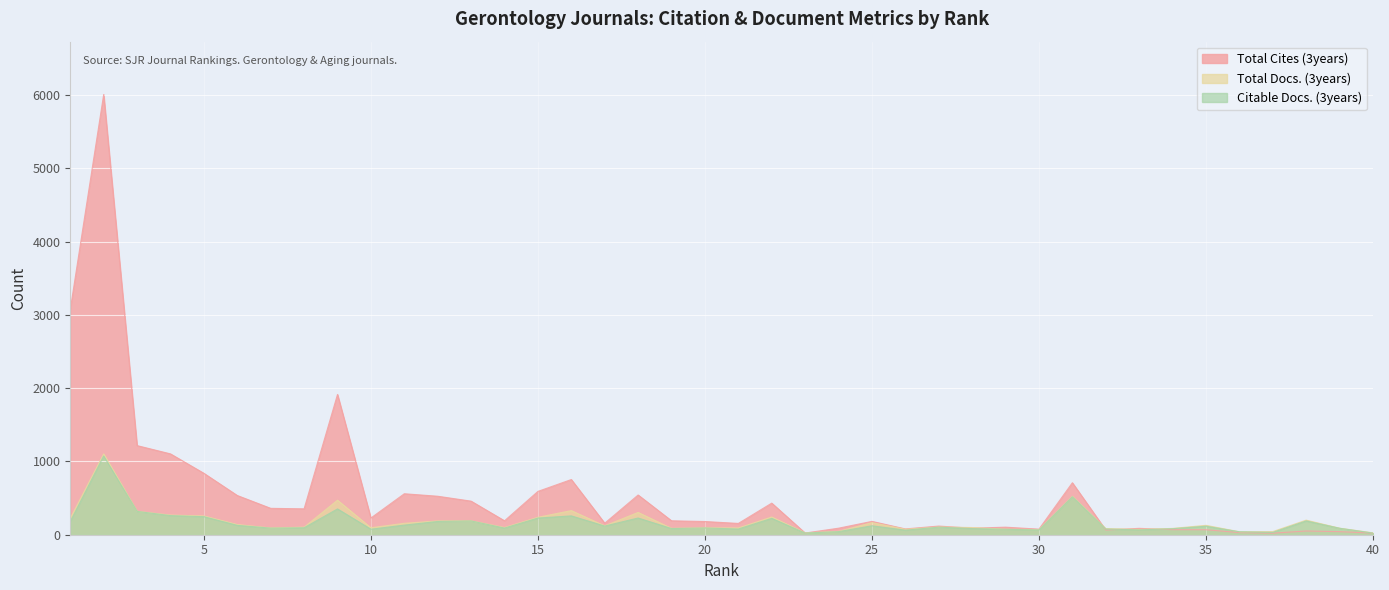

How many lines are shown in the chart?

3